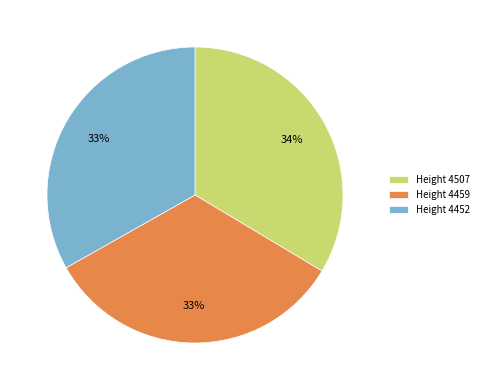

To the nearest percent, what portion does Height 4507 represent?

34%